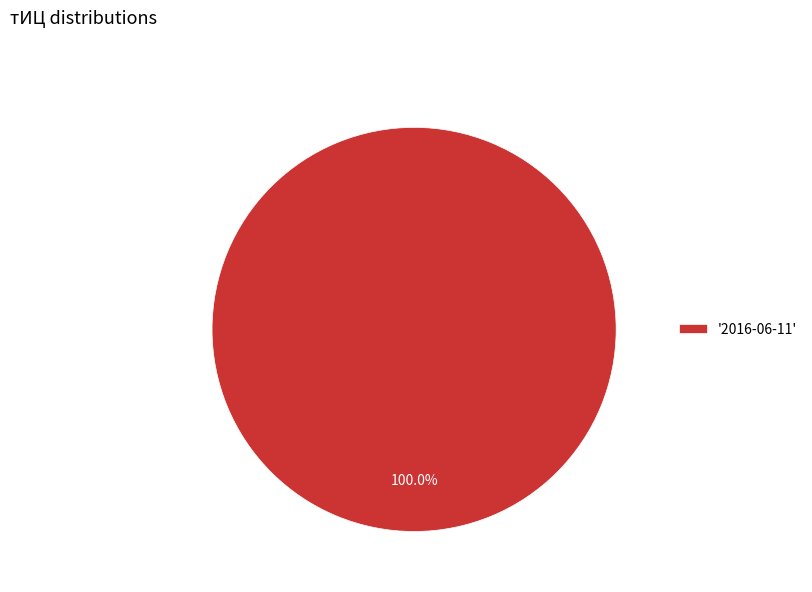

Rank the categories by value from lowest to highest.

'2016-06-11'